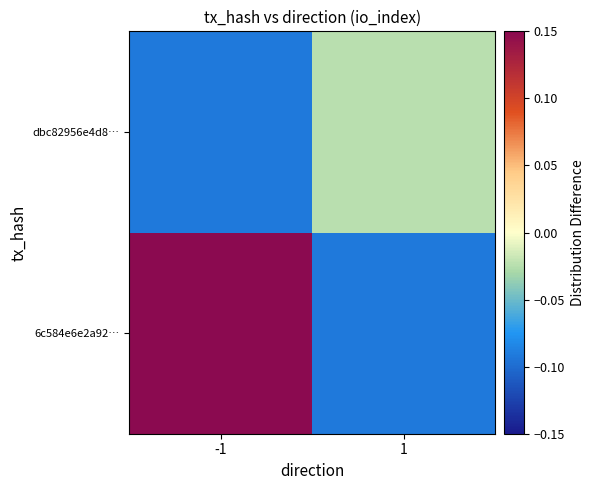

Rank the series by their maximum value, from highest to lowest.

6c584e6e2a92…, dbc82956e4d8…